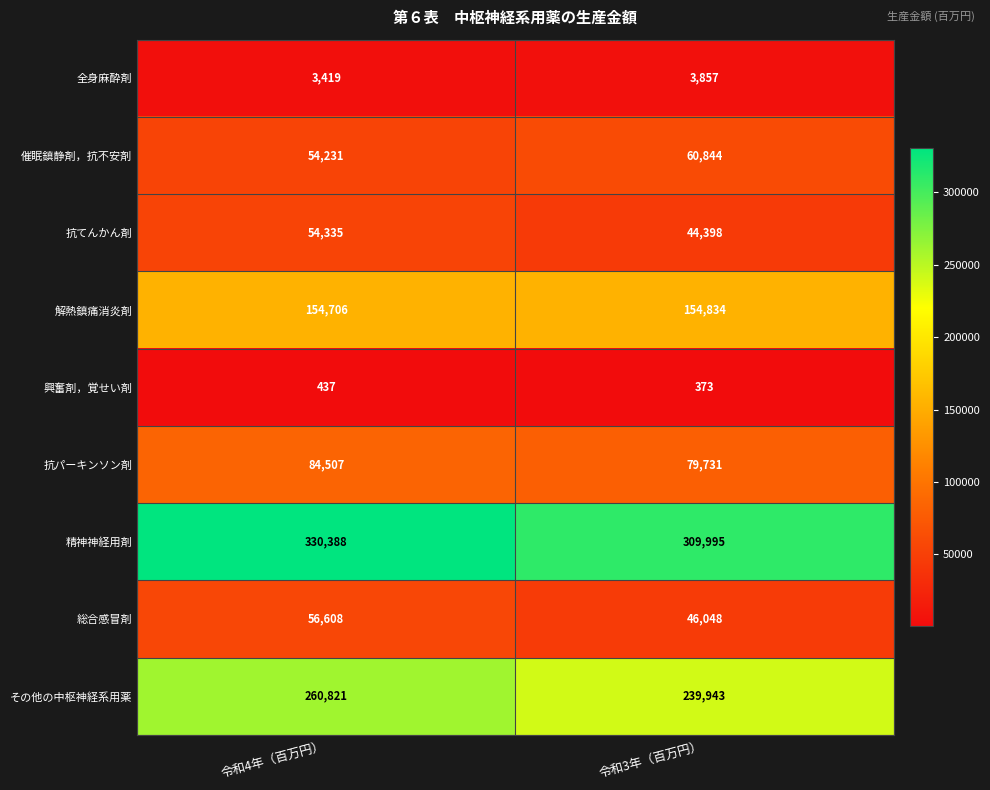

How many categories are shown in the chart?

2